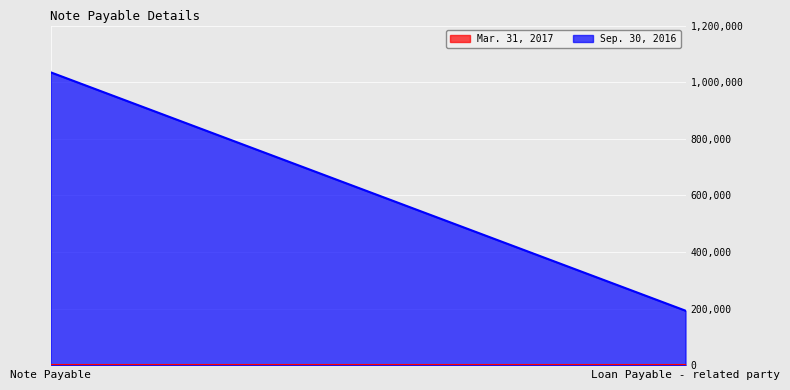

Count the number of data series in this chart.

2